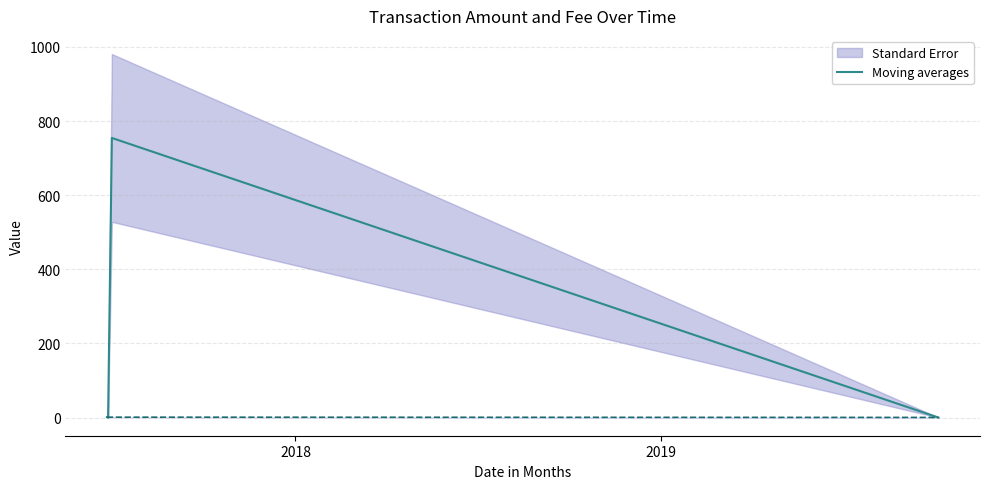

What is the highest value of the Moving averages series?

754.4